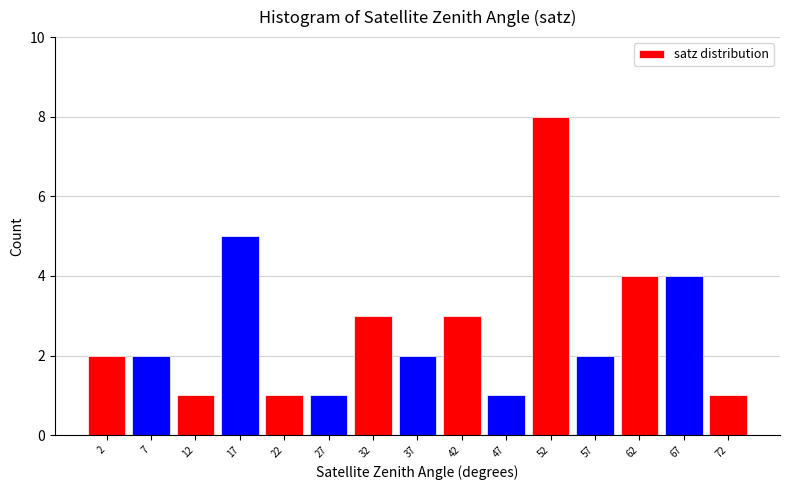

Reading left to right, list every bar in this chart as the range it spans on the x-axis followed by its height. The values are not printed on the chart, so give them approximately, as read against the axis.

0 to 5: 2
5 to 10: 2
10 to 15: 1
15 to 20: 5
20 to 25: 1
25 to 30: 1
30 to 35: 3
35 to 40: 2
40 to 45: 3
45 to 50: 1
50 to 55: 8
55 to 60: 2
60 to 65: 4
65 to 70: 4
70 to 75: 1